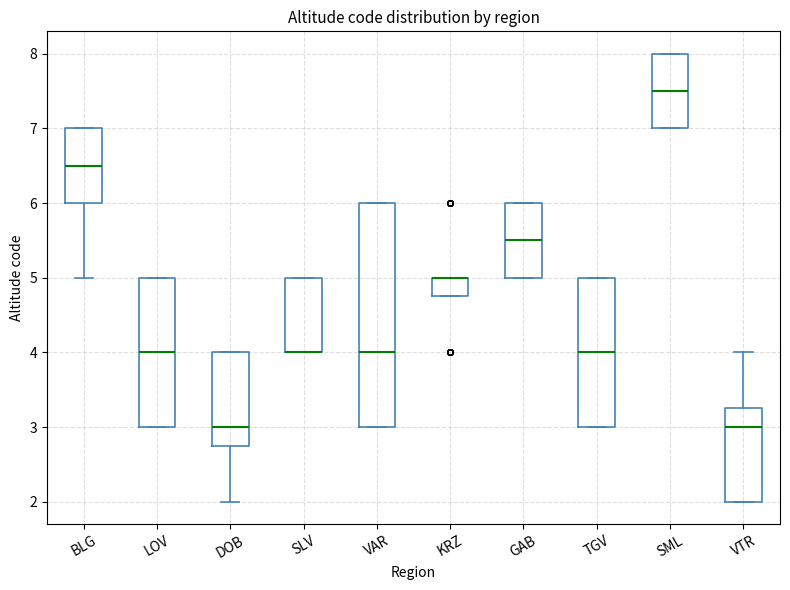

Which box is the tallest, from its lower edge to its upper edge?

VAR